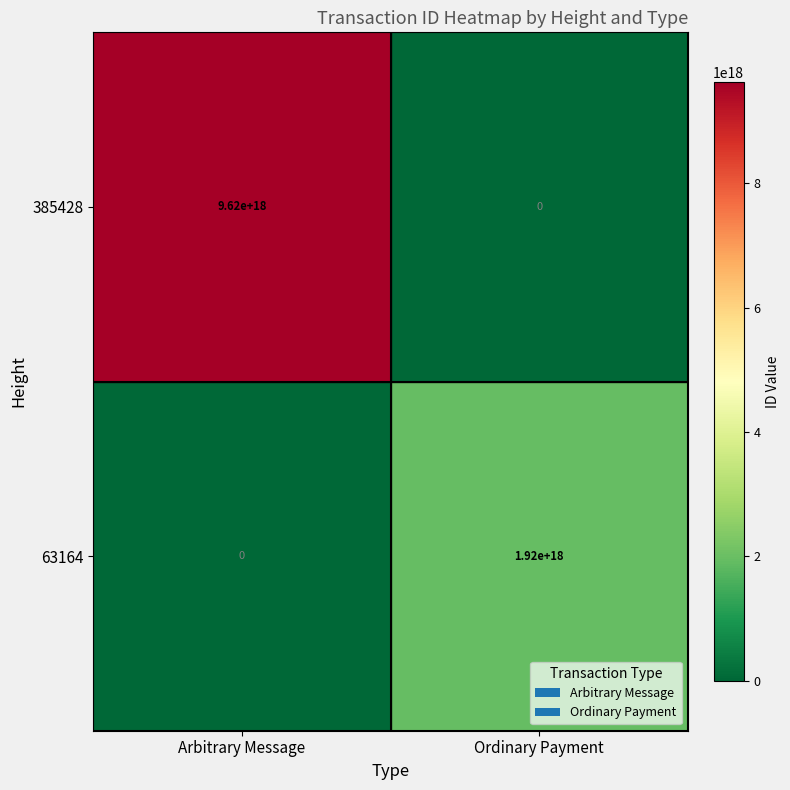

True or false: 385428 has a value of 13532421340741832704 at Arbitrary Message.

False